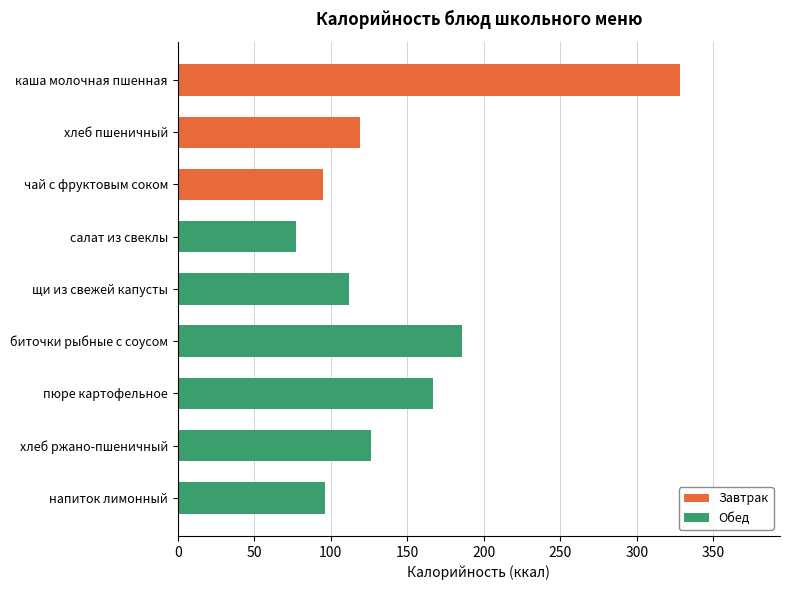

At which category does the chart reach its minimum across all series?

салат из свеклы